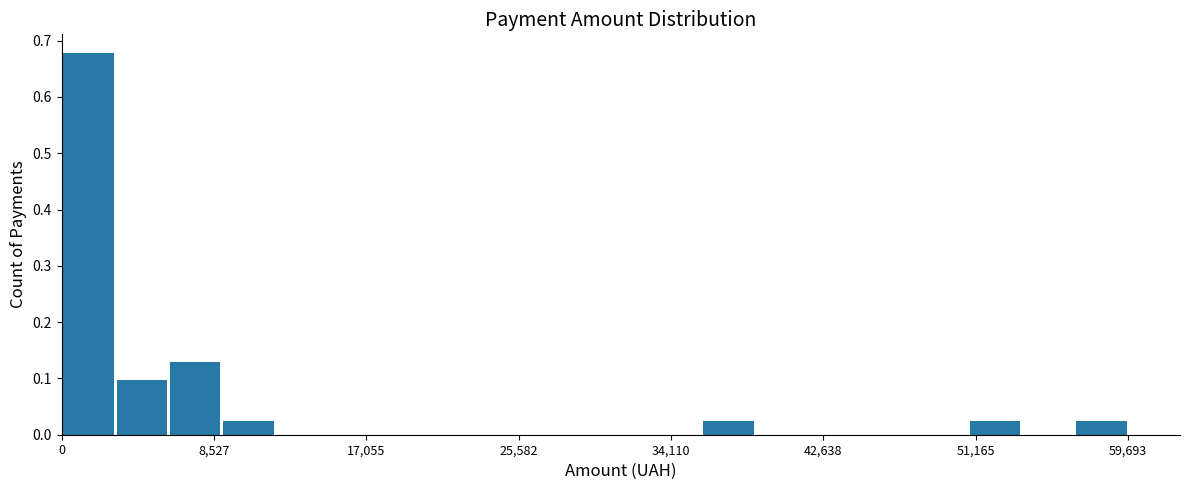

Around what value on the x-axis is the tallest bar? Give the approximate position of its centre, as read against the axis.

2000